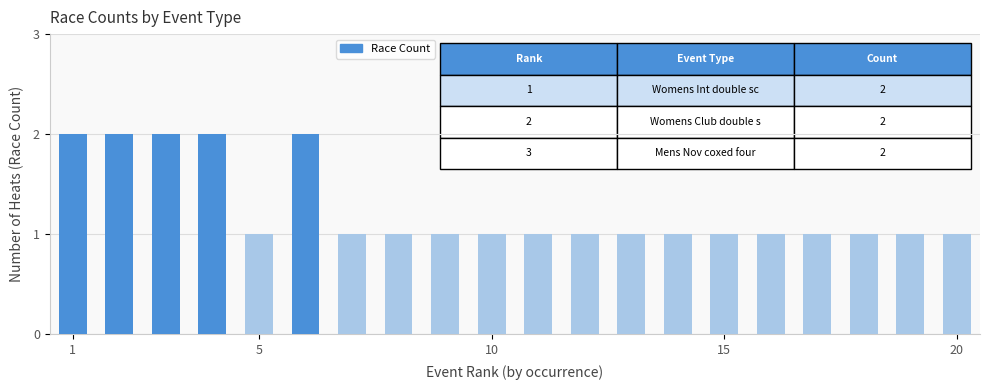

What is the sum of all values?

25